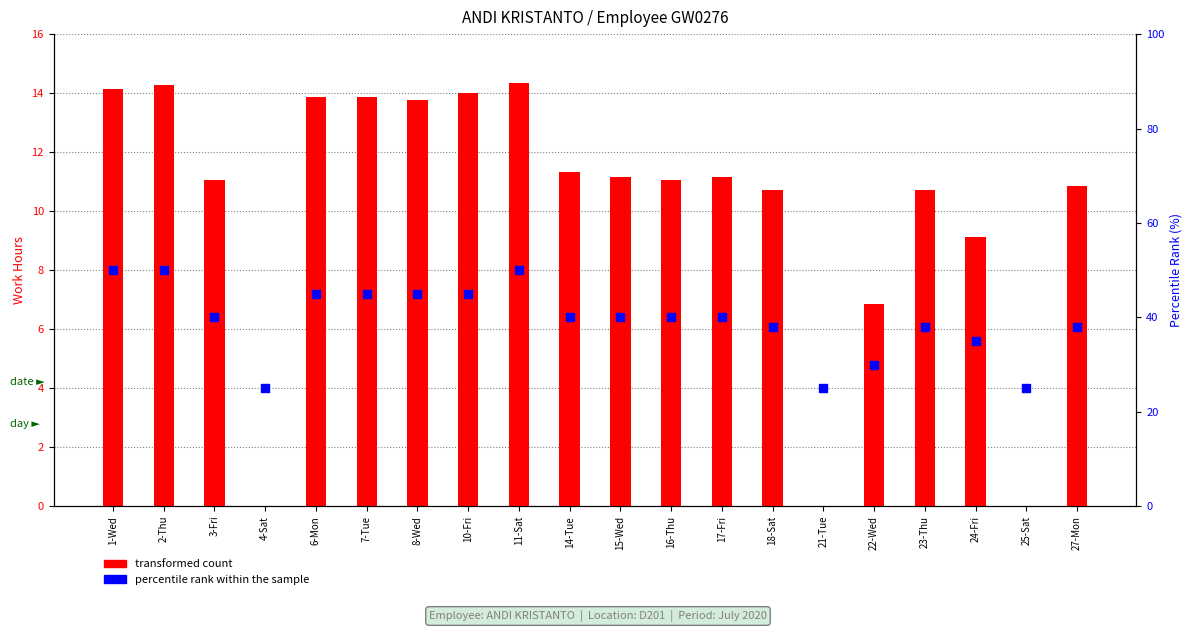

Is the value of percentile rank within the sample at 10-Fri greater than the value of transformed count at 3-Fri?

Yes